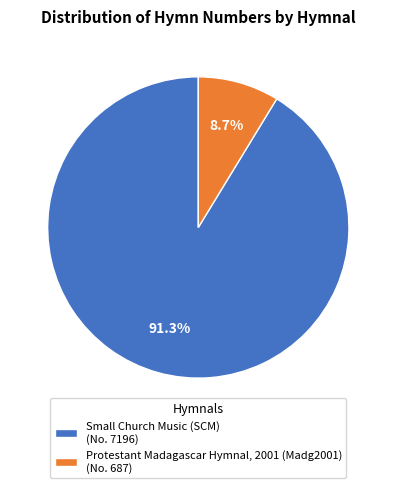

Does Small Church Music (SCM) account for over 50% of the chart?

Yes